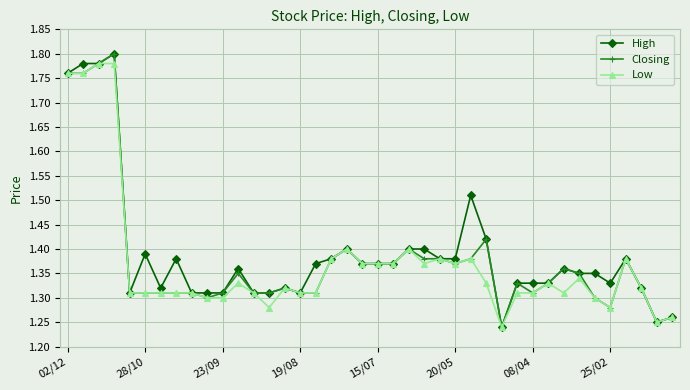

List the series in order of their overall mean, highest first.

High, Closing, Low